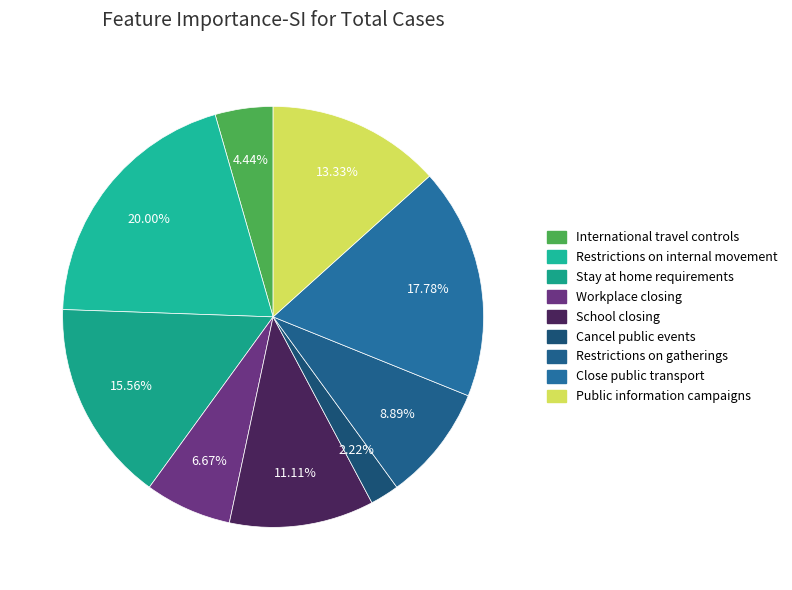

How many slices are in this pie chart?

9